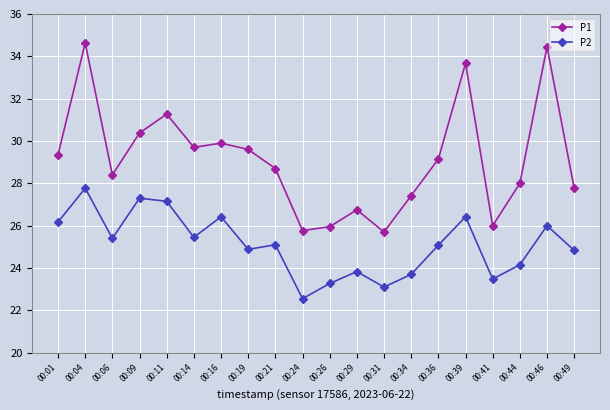

True or false: P1 and P2 intersect in this chart.

False